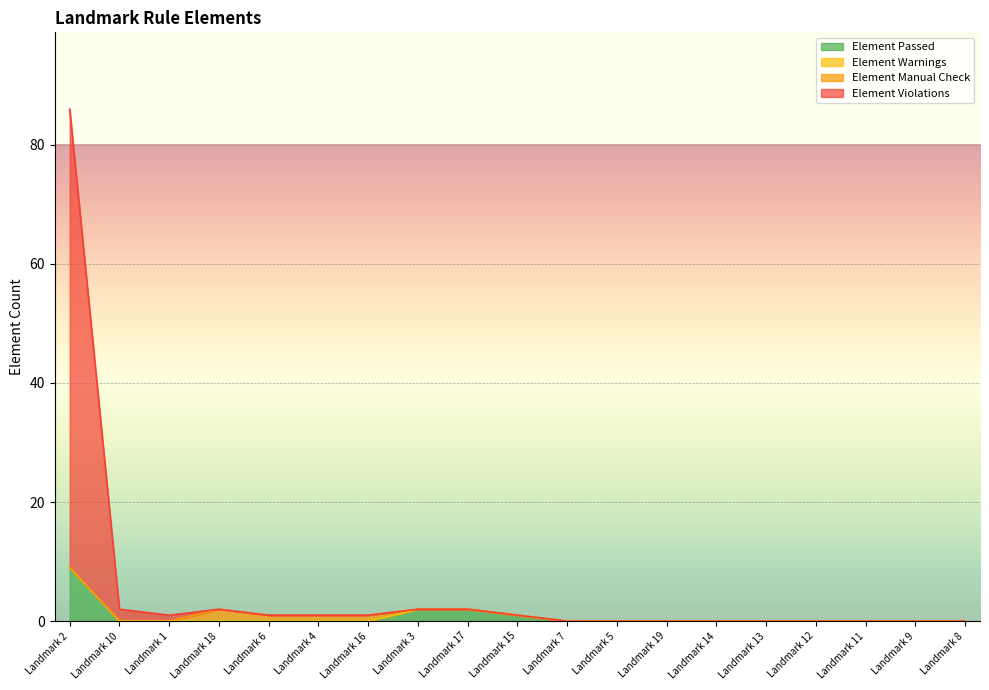

At which label does Element Passed reach its peak?

Landmark 2